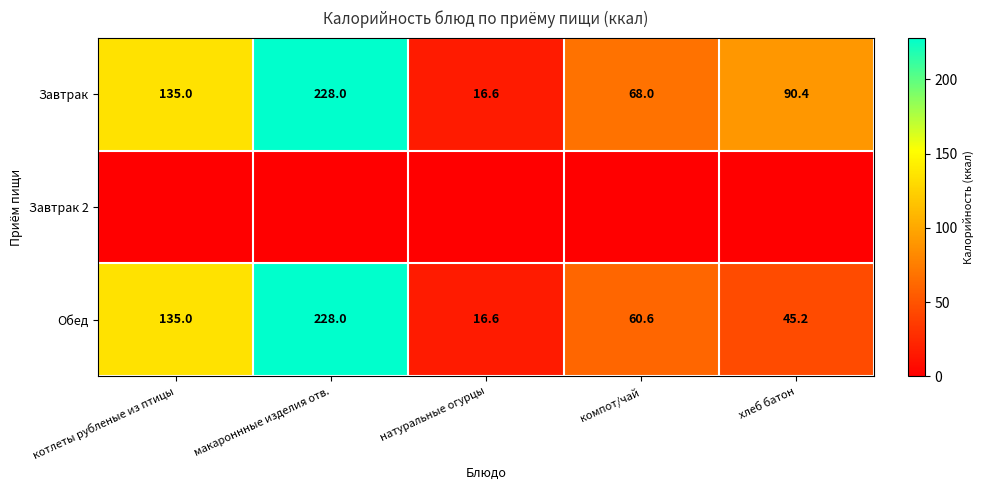

At which label does Завтрак reach its minimum?

натуральные огурцы